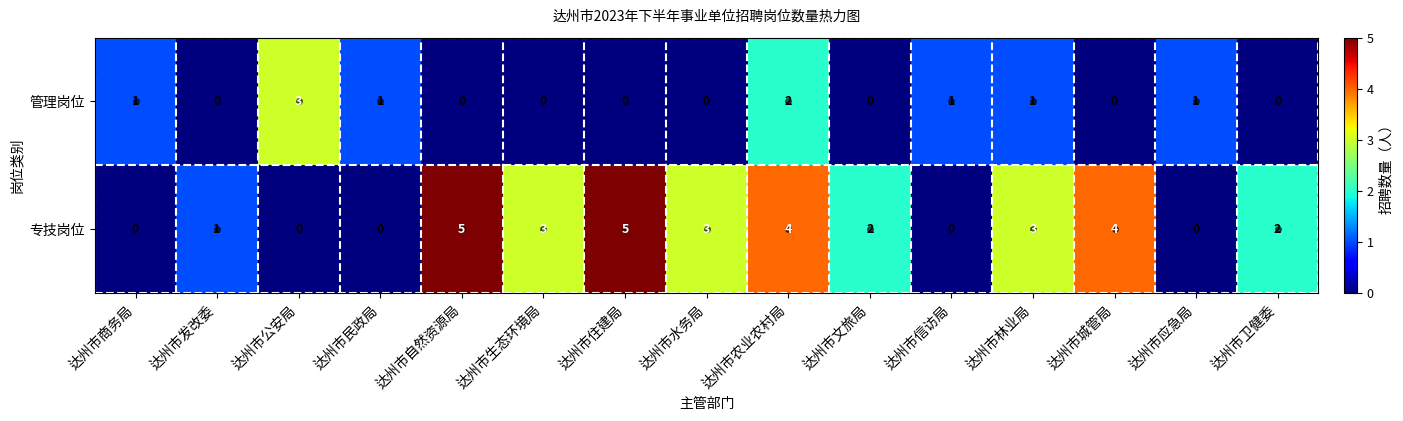

Rank the series by their maximum value, from highest to lowest.

专技岗位, 管理岗位